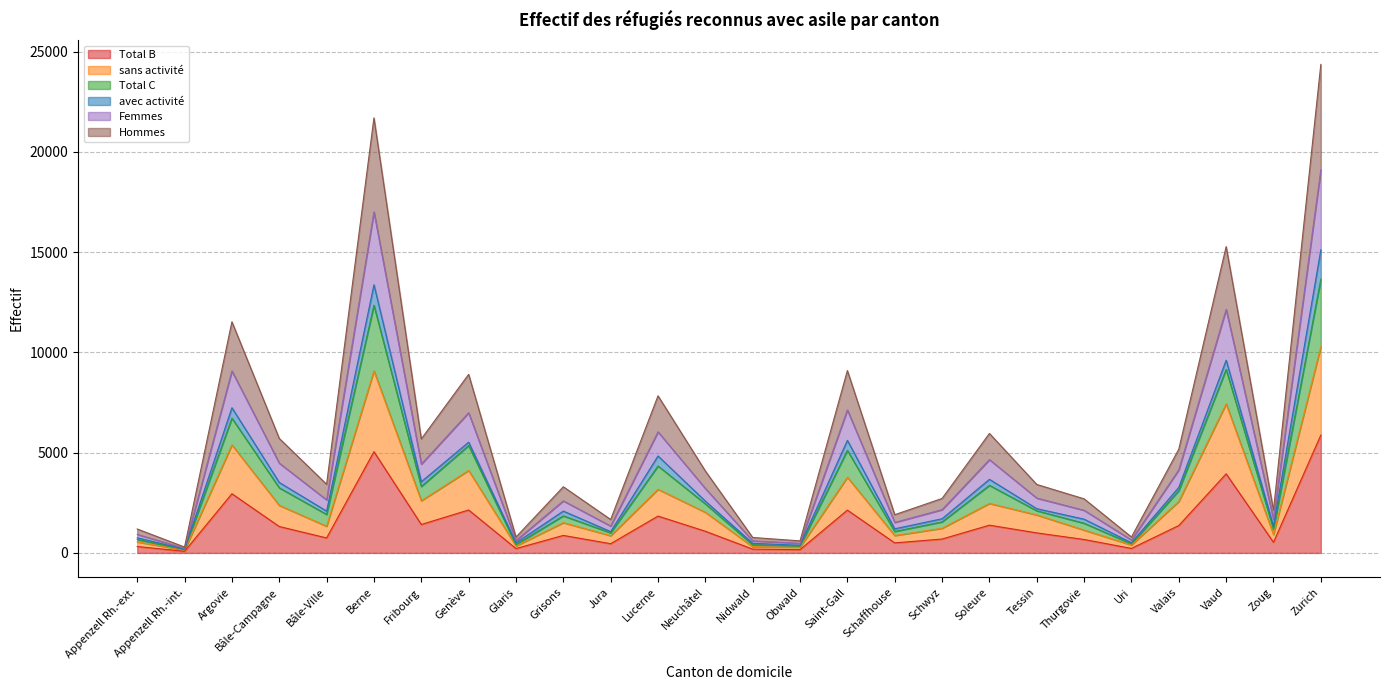

Is it true that Total B equals 1112 at Genève?

False